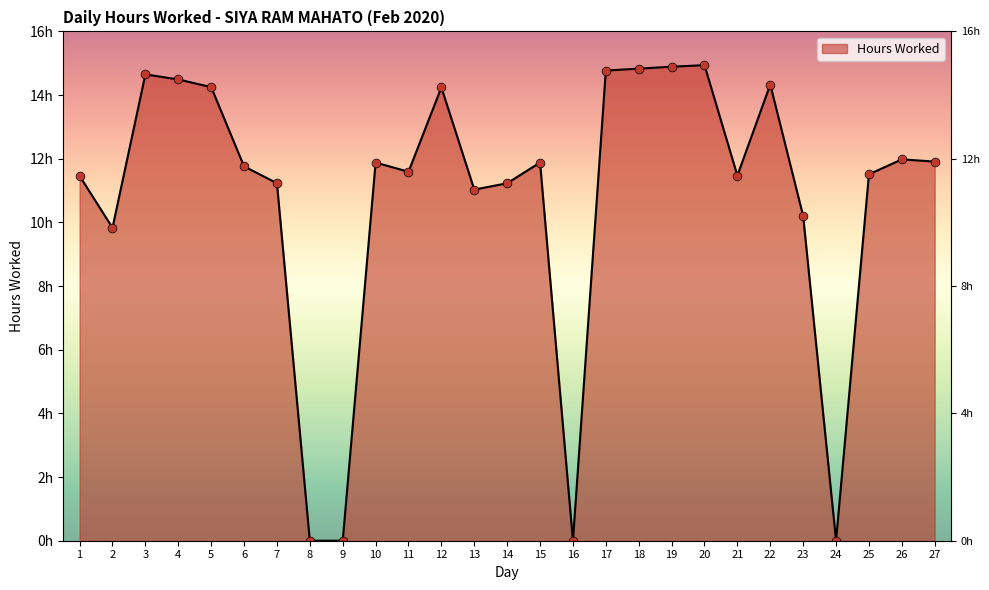

Between 13 and 21, which is larger?

21